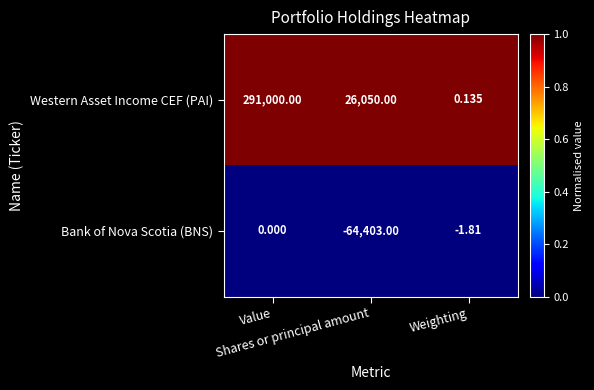

What is the spread (max minus min) of values at Value?

291000.0